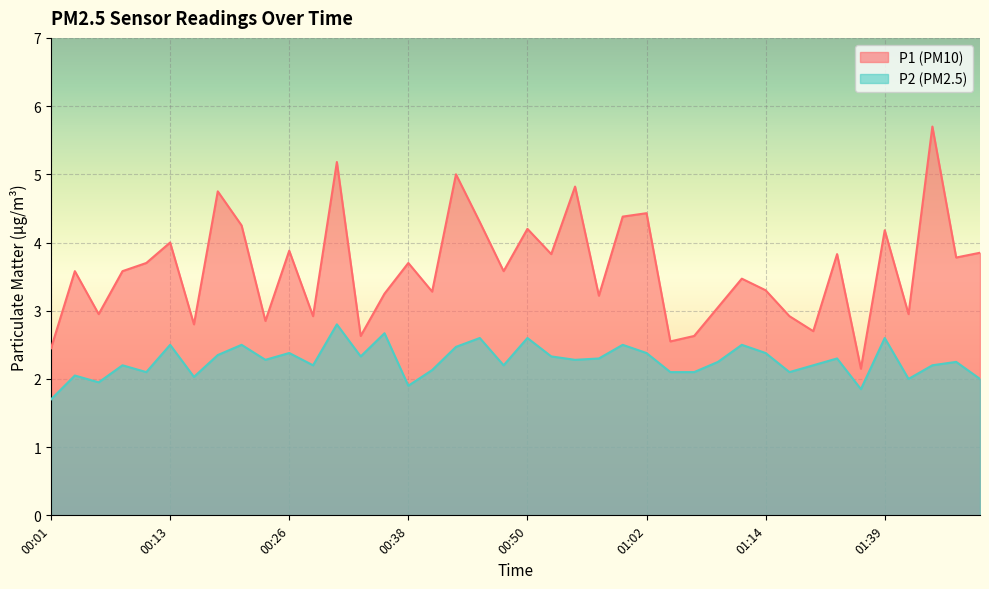

Between 00:11 and 01:10, which series saw the biggest shift?

P1